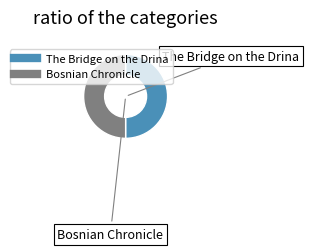

True or false: Bosnian Chronicle accounts for 50% of the total.

True